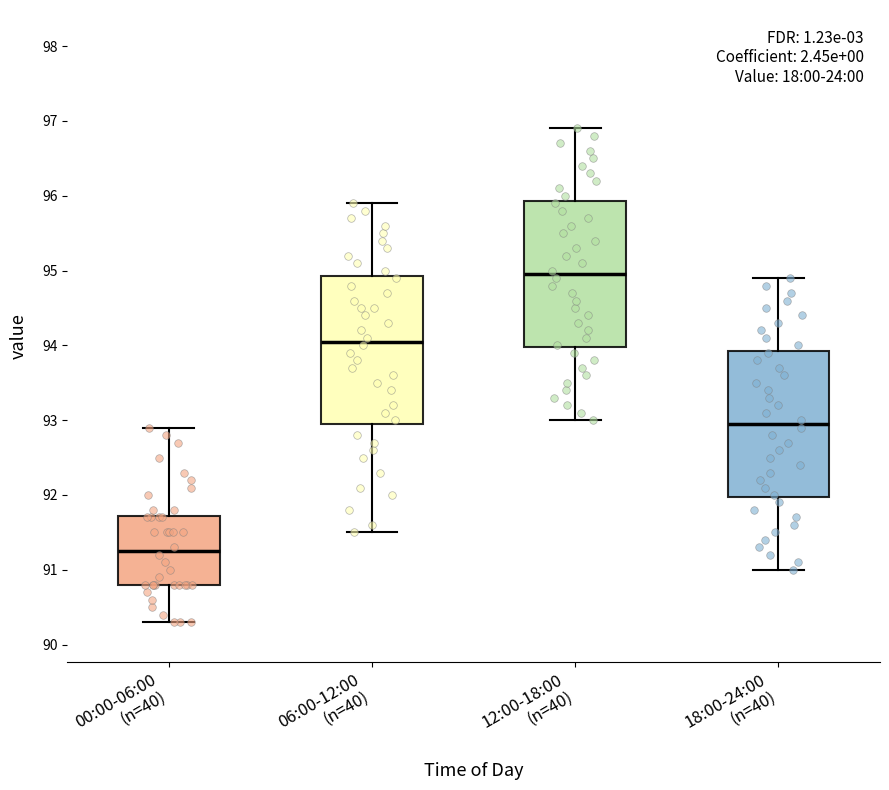

Reading left to right, read every box against the y-axis: the position of its median line, the range the box covers, and the ends of its whiskers. The values are not printed on the chart, so give them approximately, as read against the axis.

00:00-06:00 (n=40): median 91.3, box 90.8 to 91.7, whiskers 90.3 to 92.9
06:00-12:00 (n=40): median 94.1, box 93.0 to 94.9, whiskers 91.5 to 95.9
12:00-18:00 (n=40): median 95.0, box 94.0 to 95.9, whiskers 93.0 to 96.9
18:00-24:00 (n=40): median 93.0, box 92.0 to 93.9, whiskers 91.0 to 94.9